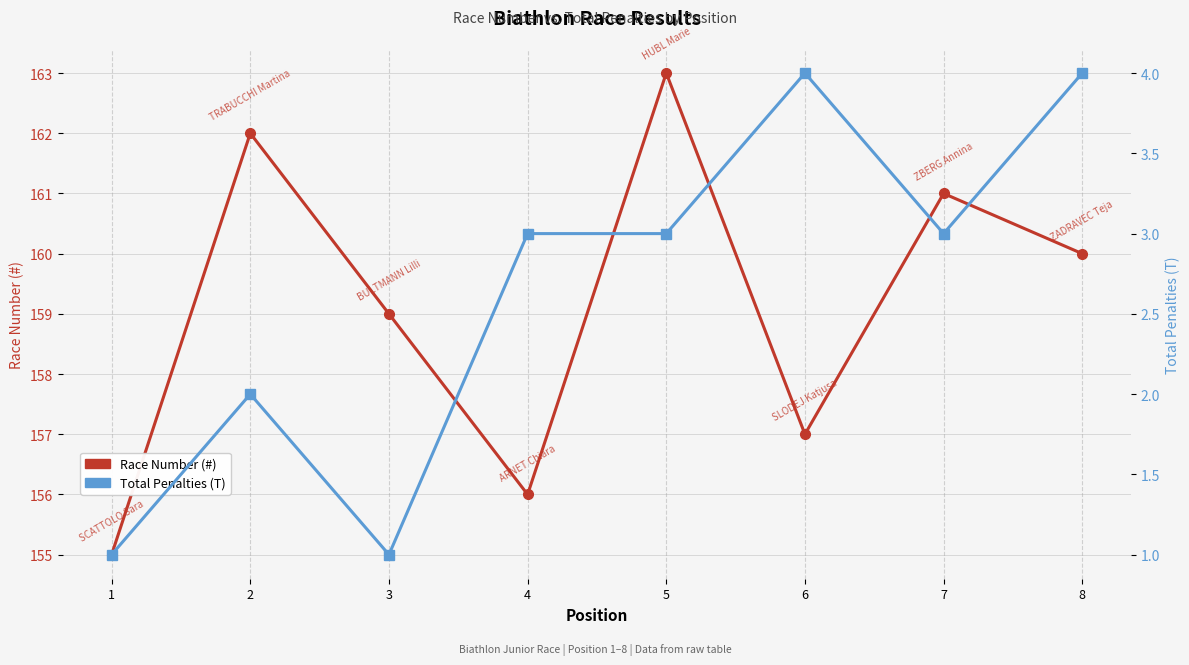

How many interior local valleys does the Total Penalties (T) series have?

2